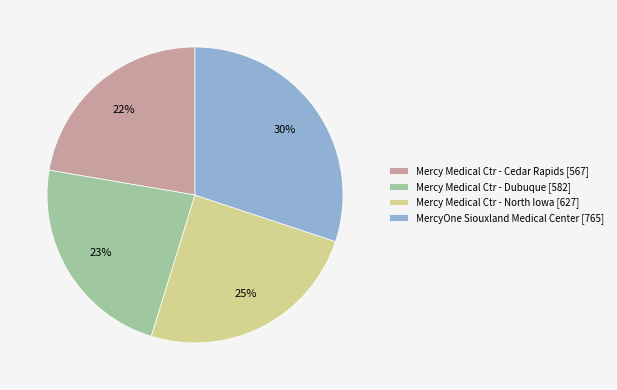

Does any single category account for the majority?

No